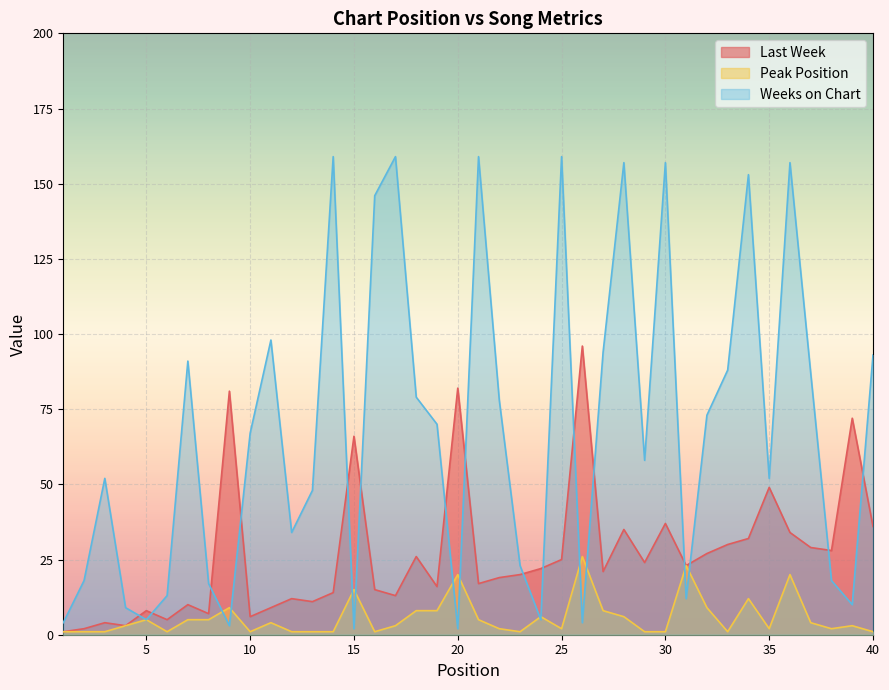

How many values in the Peak Position series exceed 3?

19